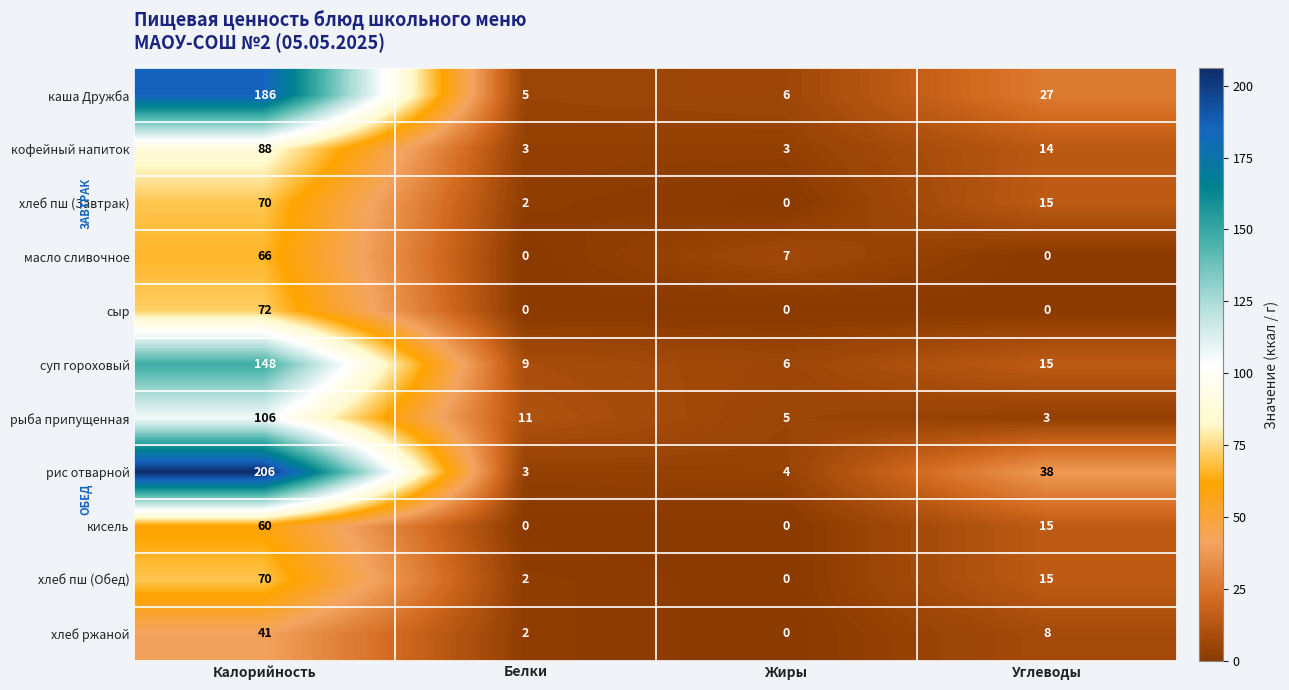

What is the sum of all масло сливочное values?

73